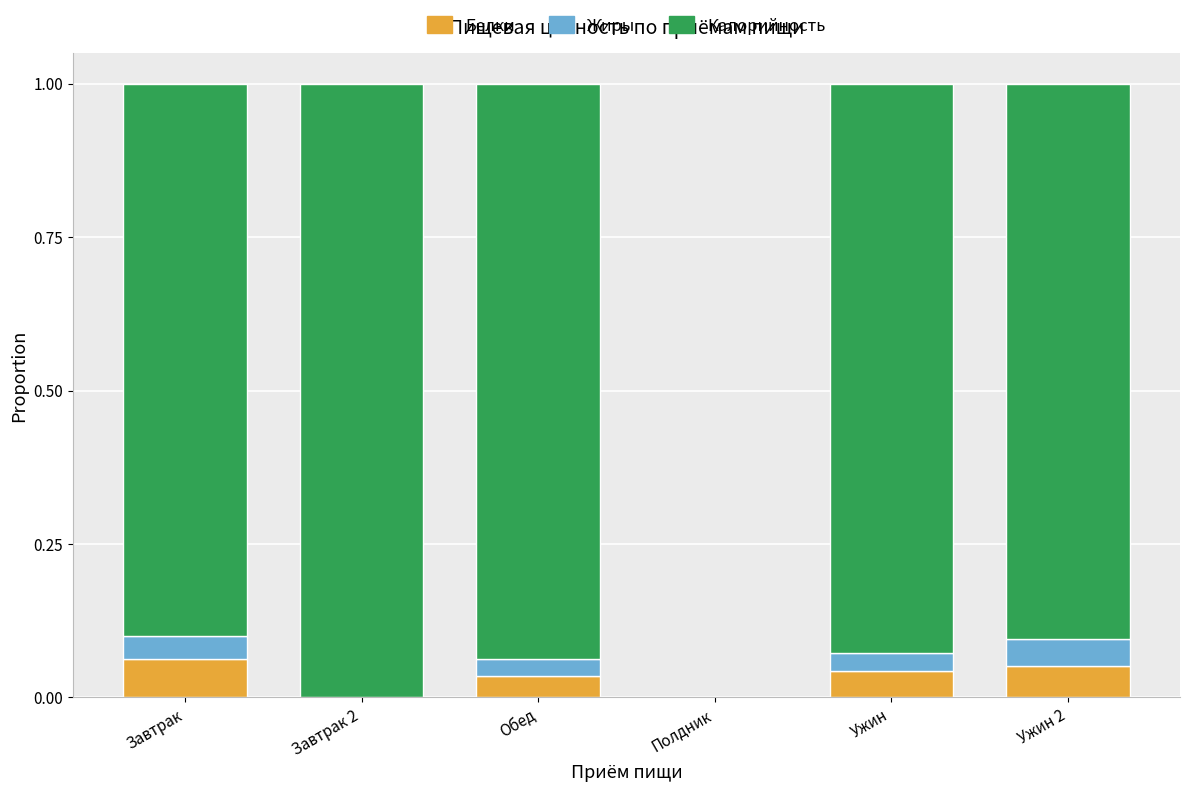

What is the total value across all series at Ужин?

1.0